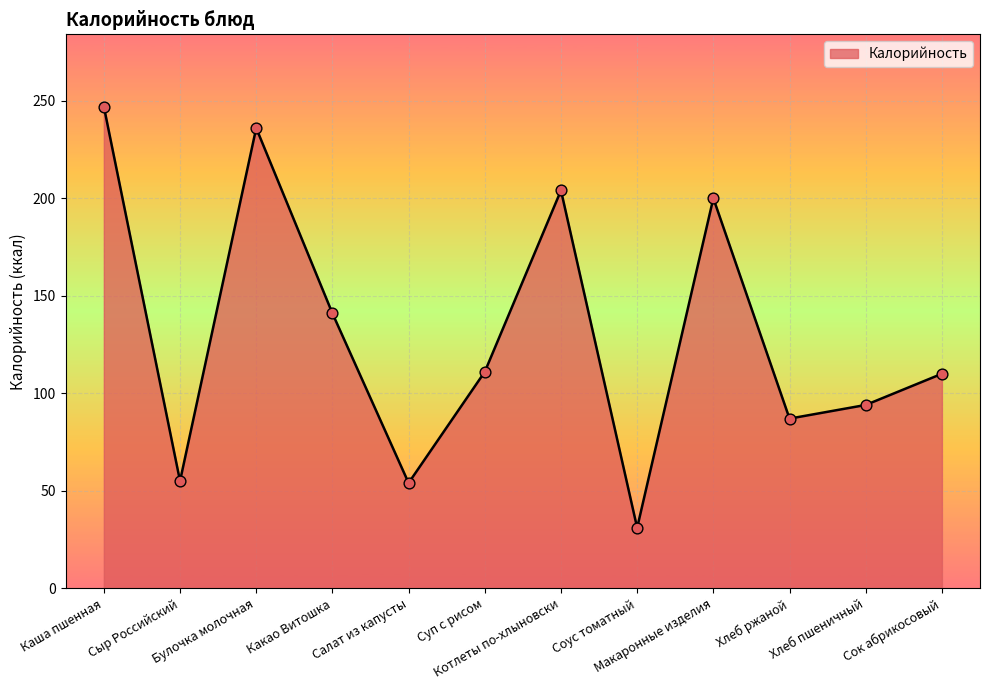

Which has a higher value, Хлеб пшеничный or Сок абрикосовый?

Сок абрикосовый